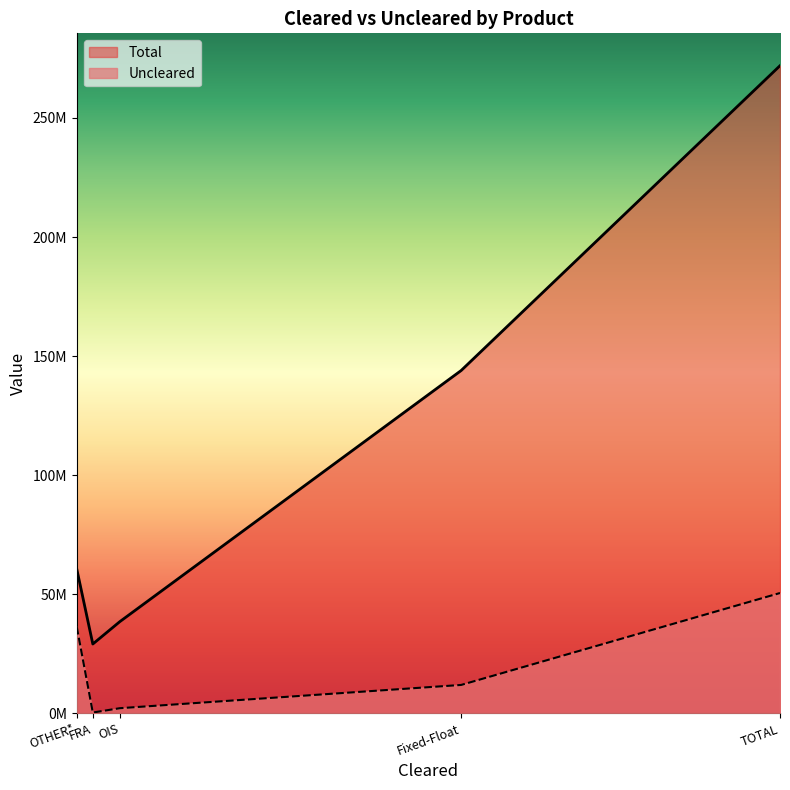

What are all the series names shown in the legend?

Total, Uncleared